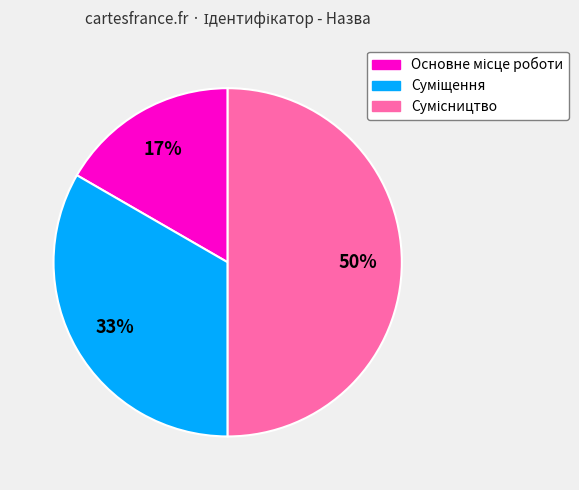

How many segments does this pie chart have?

3